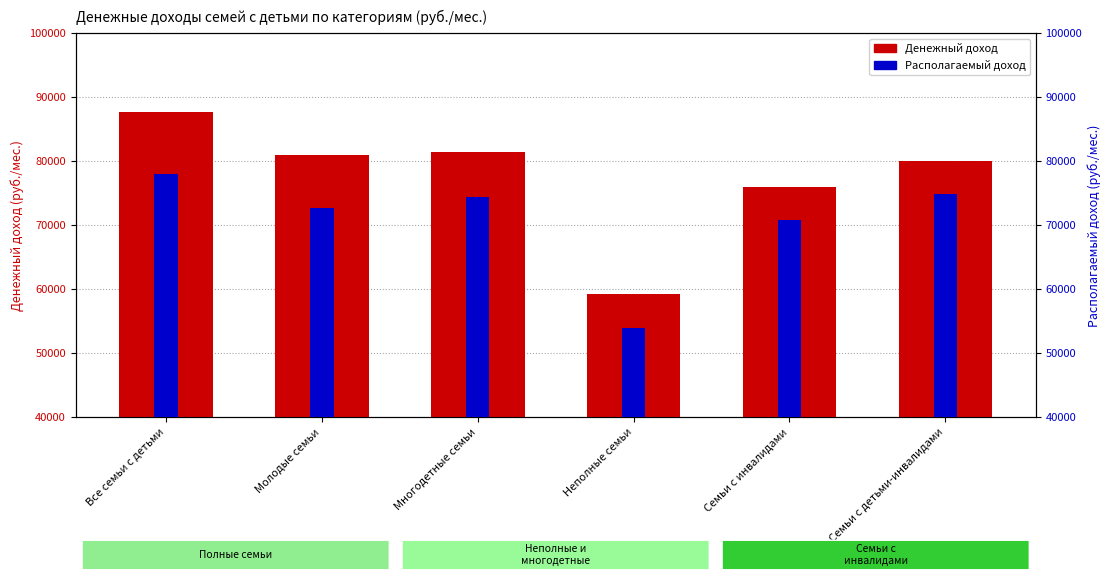

Between Многодетные семьи and Семьи с инвалидами, which series saw the biggest shift?

Денежный доход